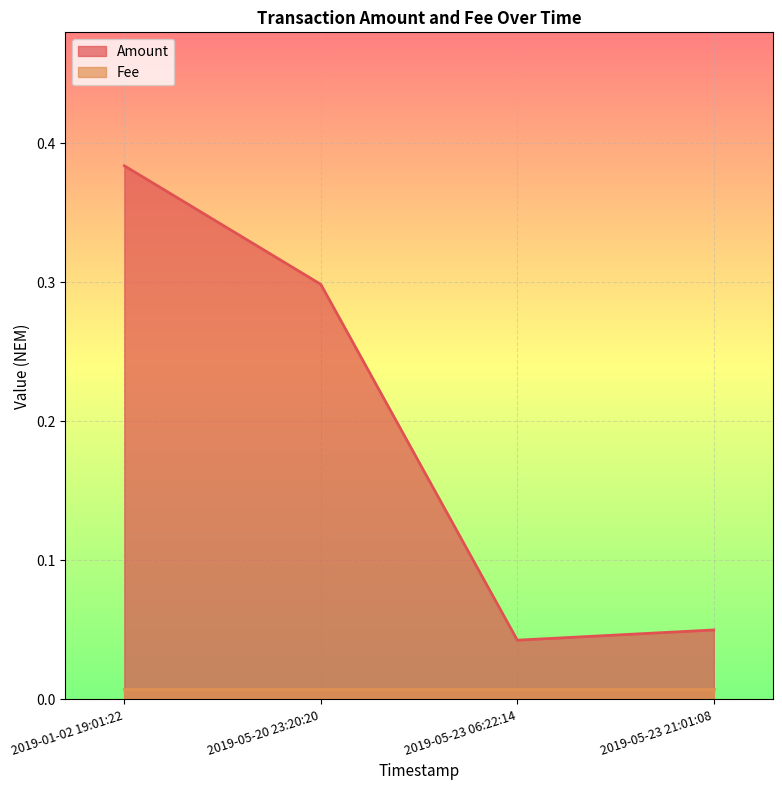

Count the values in the range 0 to 1.

4